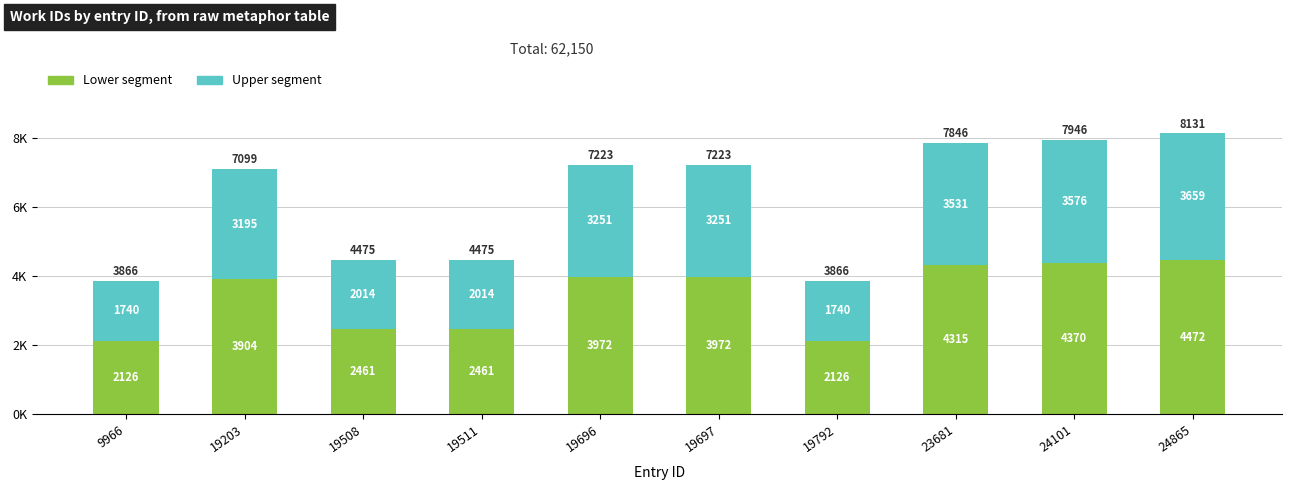

Are the bars horizontal?

No